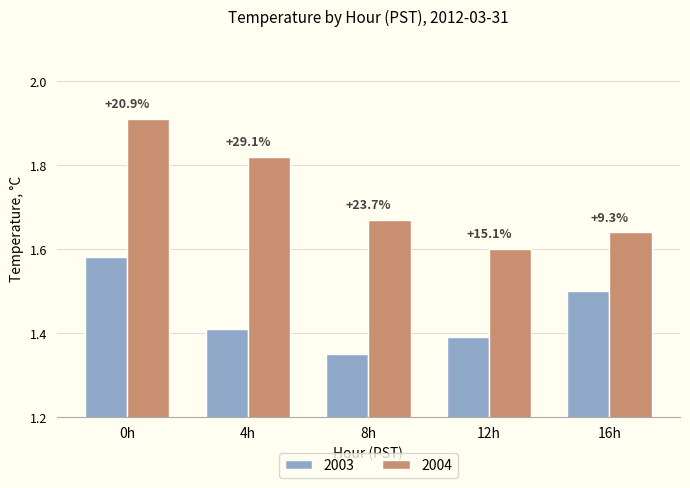

How many groups of bars are there?

5